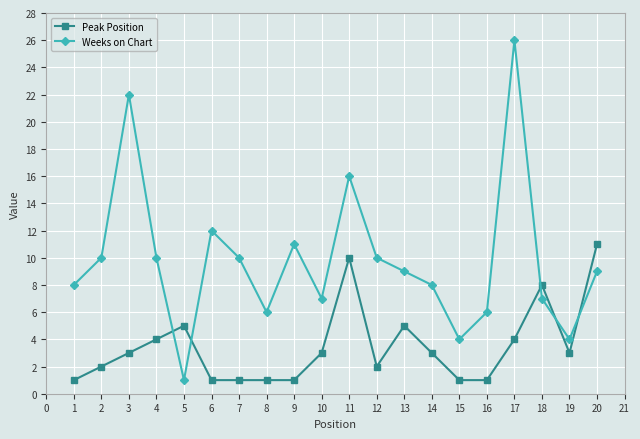

The value of Peak Position at 3 is 2. True or false?

False